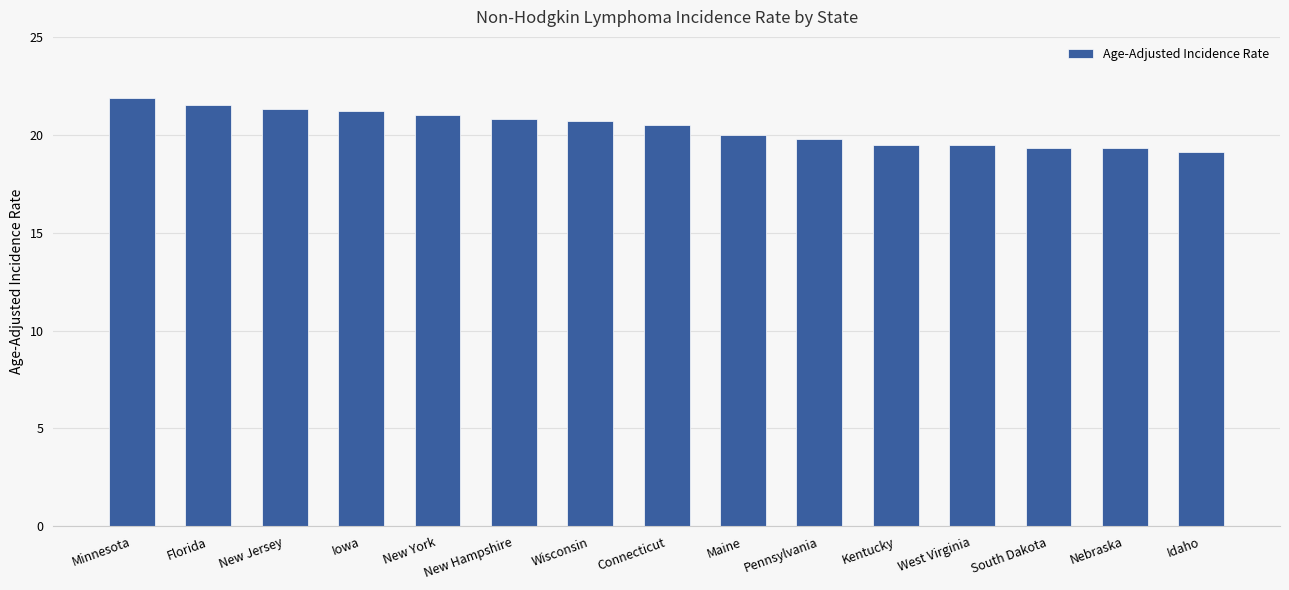

What position from the left is New Hampshire?

6